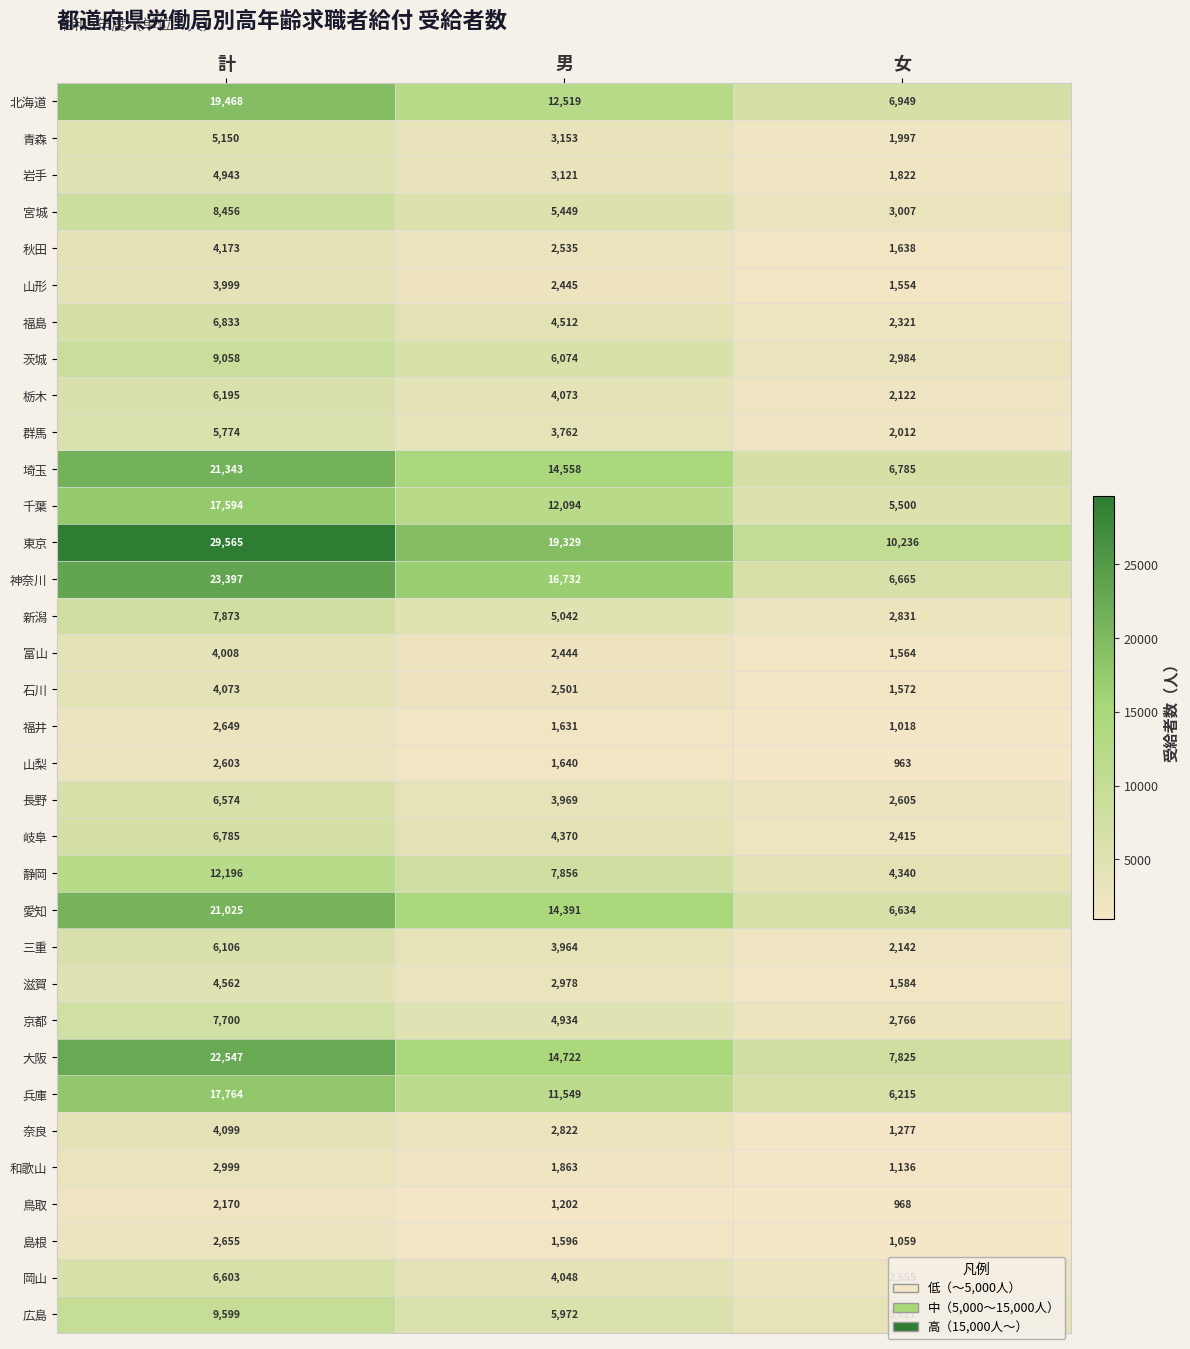

How many data points does each series have?

3